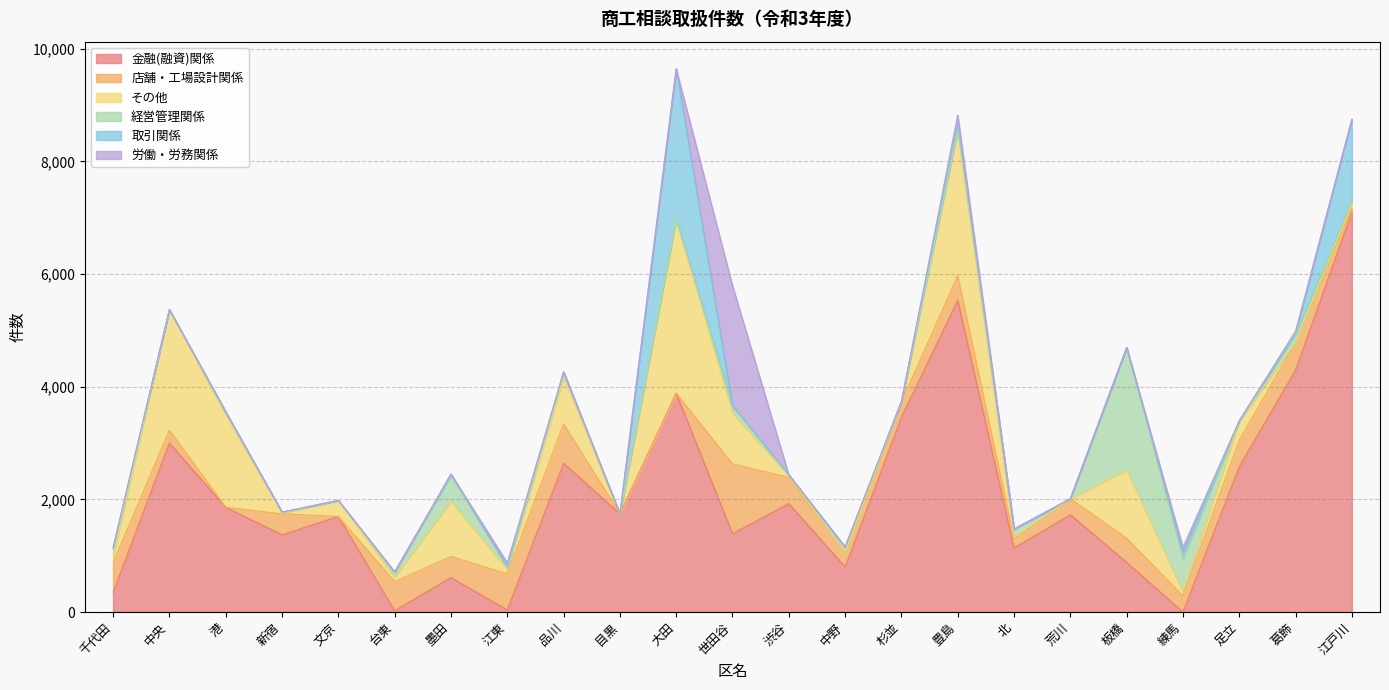

How many distinct data groups are displayed?

6